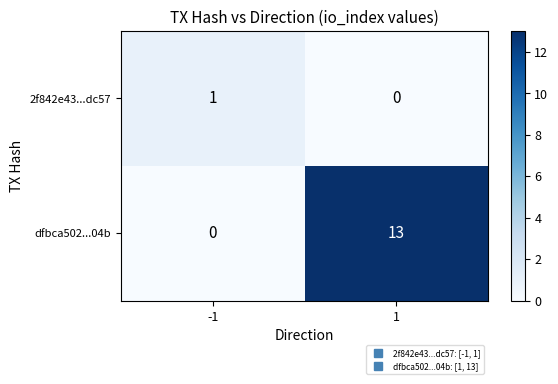

What is the total value across all series at 1?

13